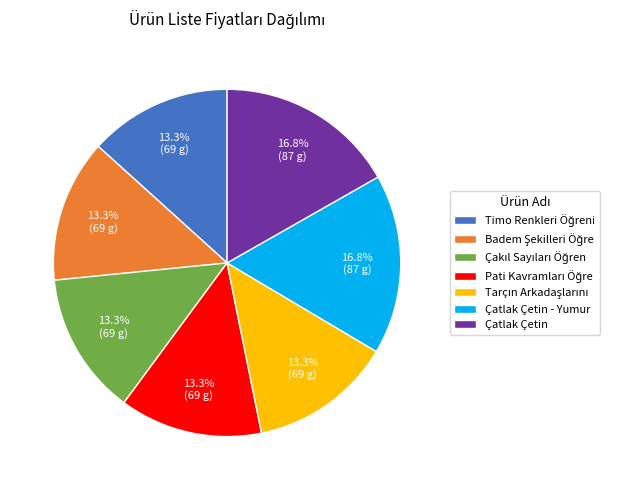

How much of the chart is everything except Çatlak Çetin - Yumur?

83.2%